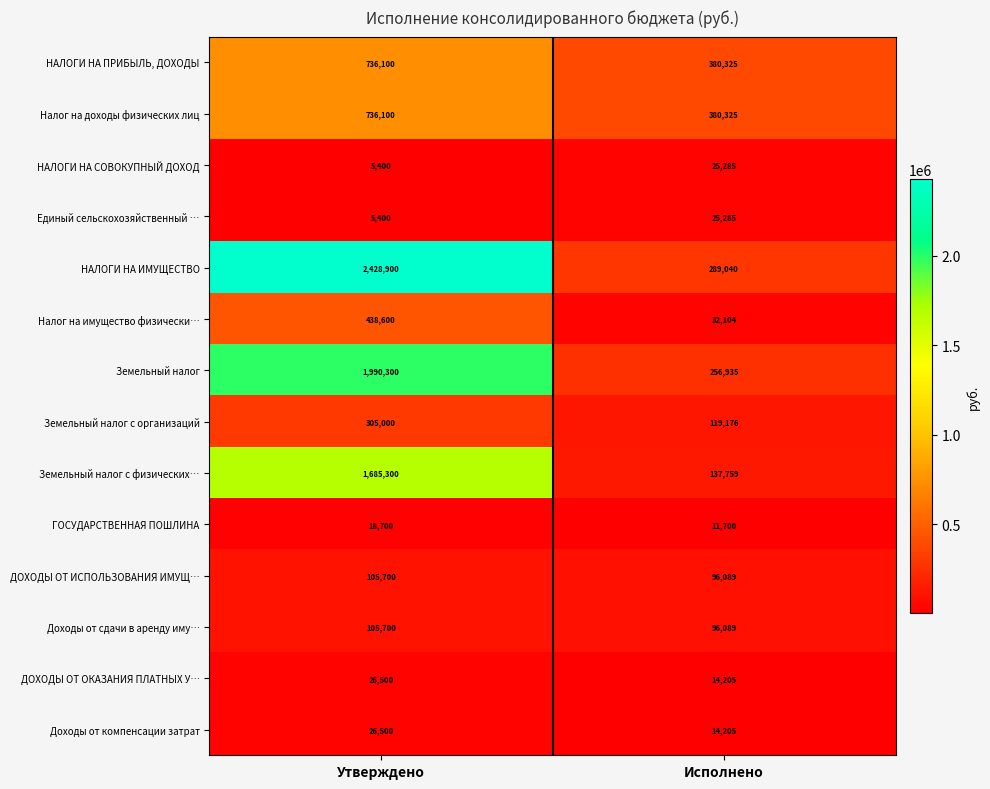

Reading right to left, extract all data points from this chart.

НАЛОГИ НА ПРИБЫЛЬ, ДОХОДЫ: 380325	736100
Налог на доходы физических лиц: 380325	736100
НАЛОГИ НА СОВОКУПНЫЙ ДОХОД: 25285	5400
Единый сельскохозяйственный …: 25285	5400
НАЛОГИ НА ИМУЩЕСТВО: 289040	2428900
Налог на имущество физически…: 32104	438600
Земельный налог: 256935	1990300
Земельный налог с организаций: 119176	305000
Земельный налог с физических…: 137759	1685300
ГОСУДАРСТВЕННАЯ ПОШЛИНА: 11700	18700
ДОХОДЫ ОТ ИСПОЛЬЗОВАНИЯ ИМУЩ…: 96089	105700
Доходы от сдачи в аренду иму…: 96089	105700
ДОХОДЫ ОТ ОКАЗАНИЯ ПЛАТНЫХ У…: 14205	26500
Доходы от компенсации затрат: 14205	26500